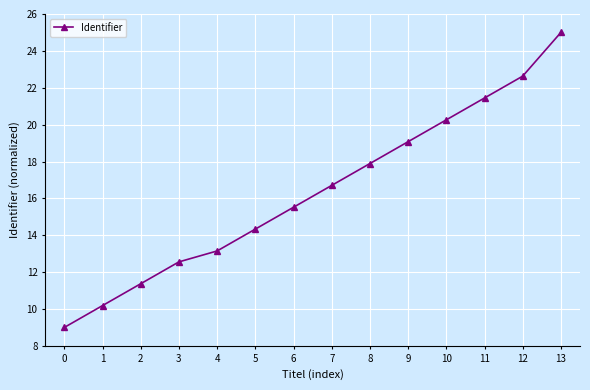

What is the ratio of the value at 6 to the value at 4?

1.2